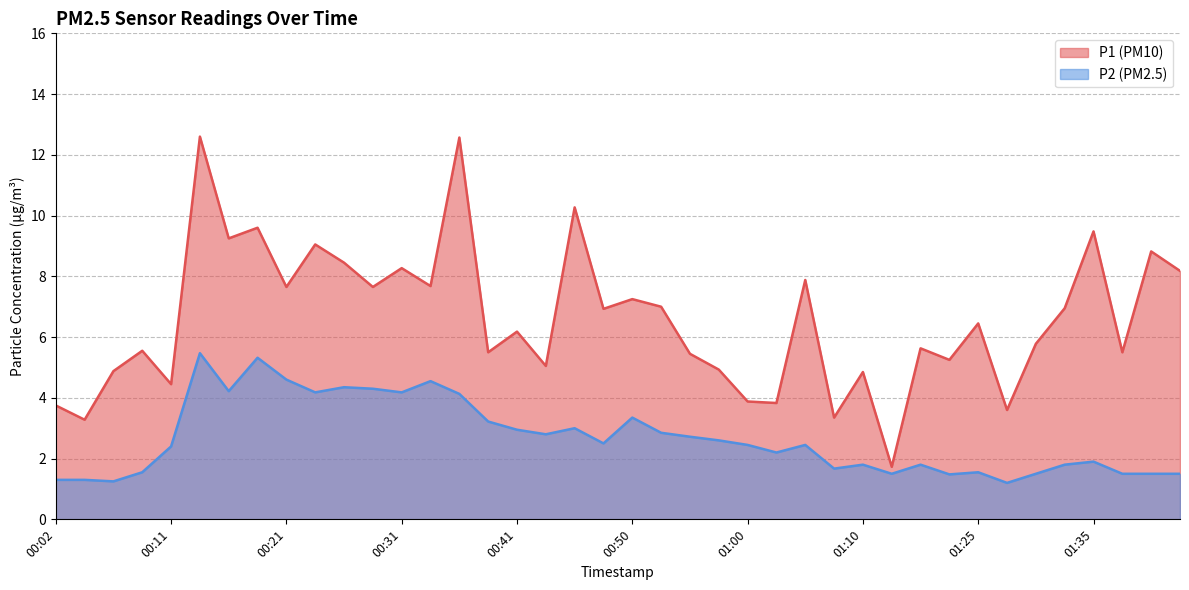

At which label is P1 closest to 7?

00:53